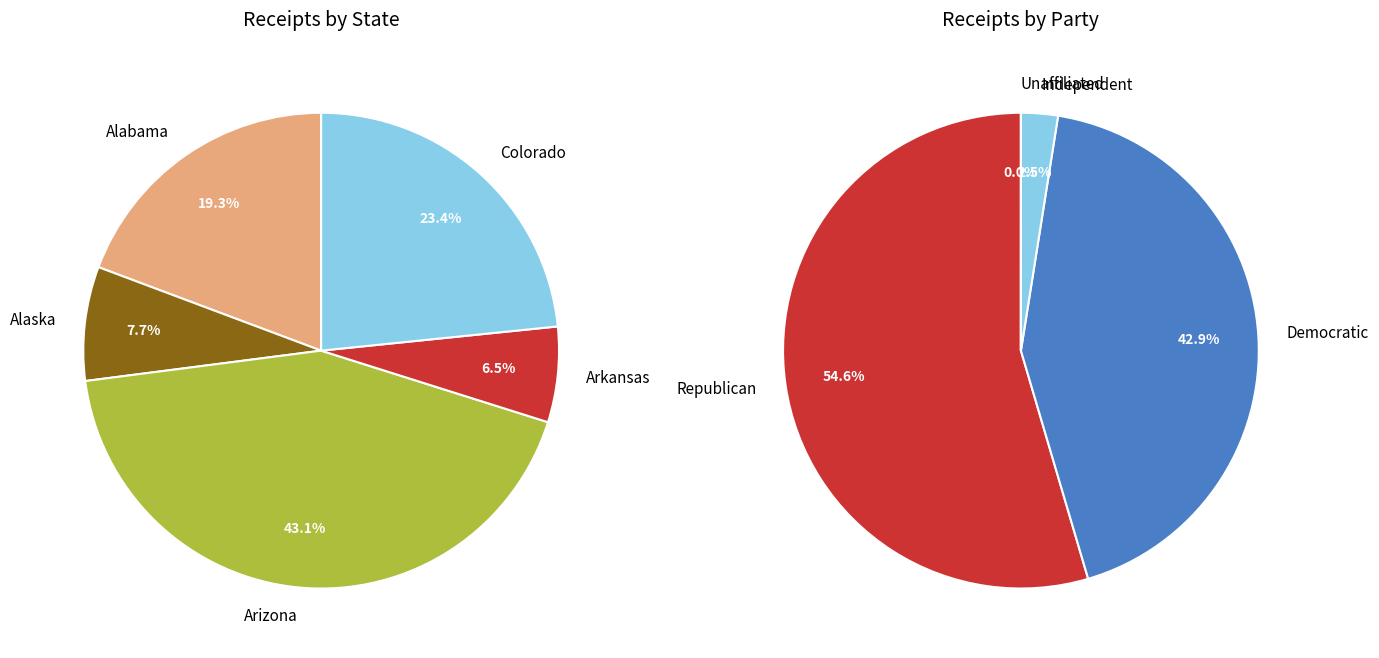

The COTTON slice represents 1% of the pie. True or false?

False